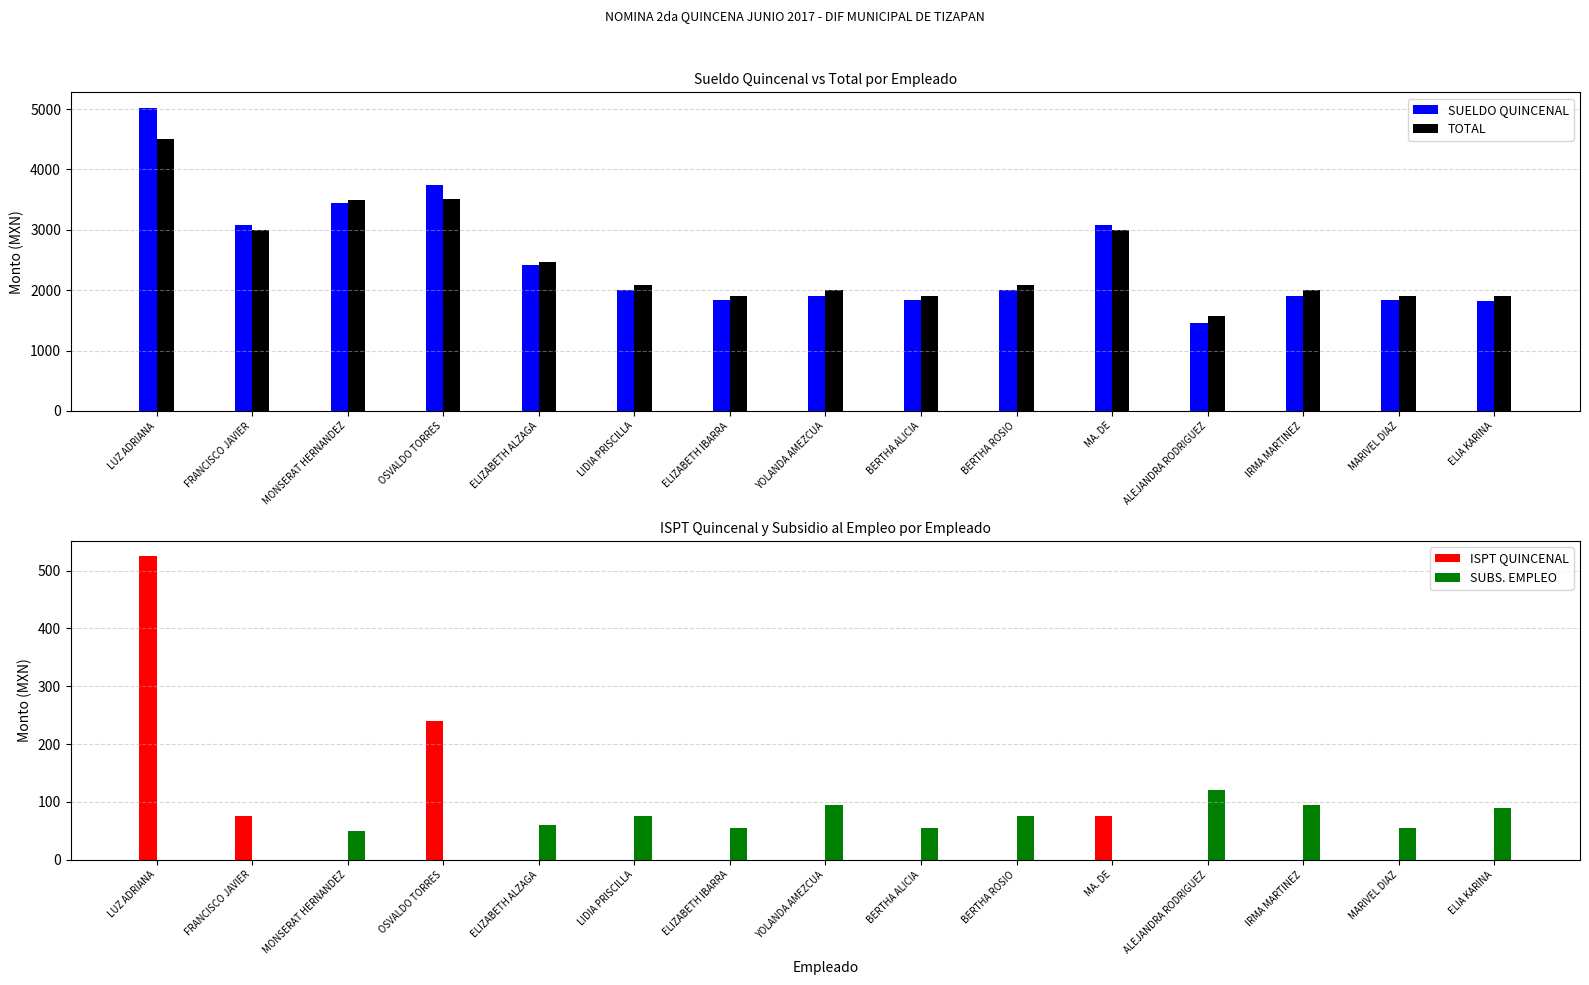

Which series changed the most between BERTHA ROSIO and MARIVEL DIAZ?

TOTAL